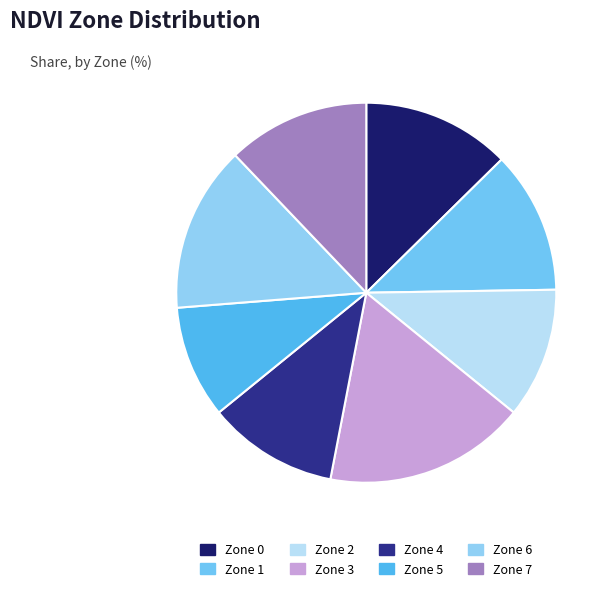

Count the number of slices in the pie.

8